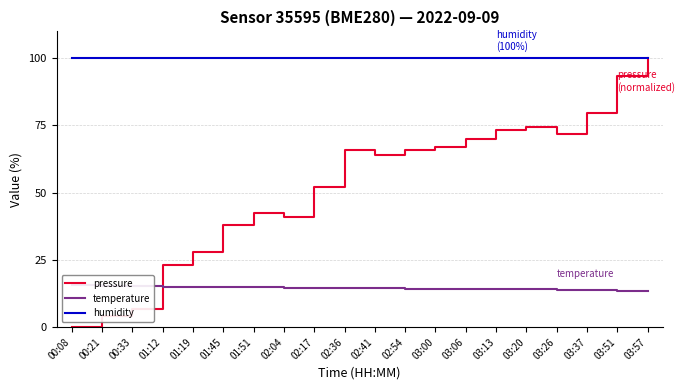

Rank the series at 01:19 from lowest to highest value.

temperature, pressure, humidity